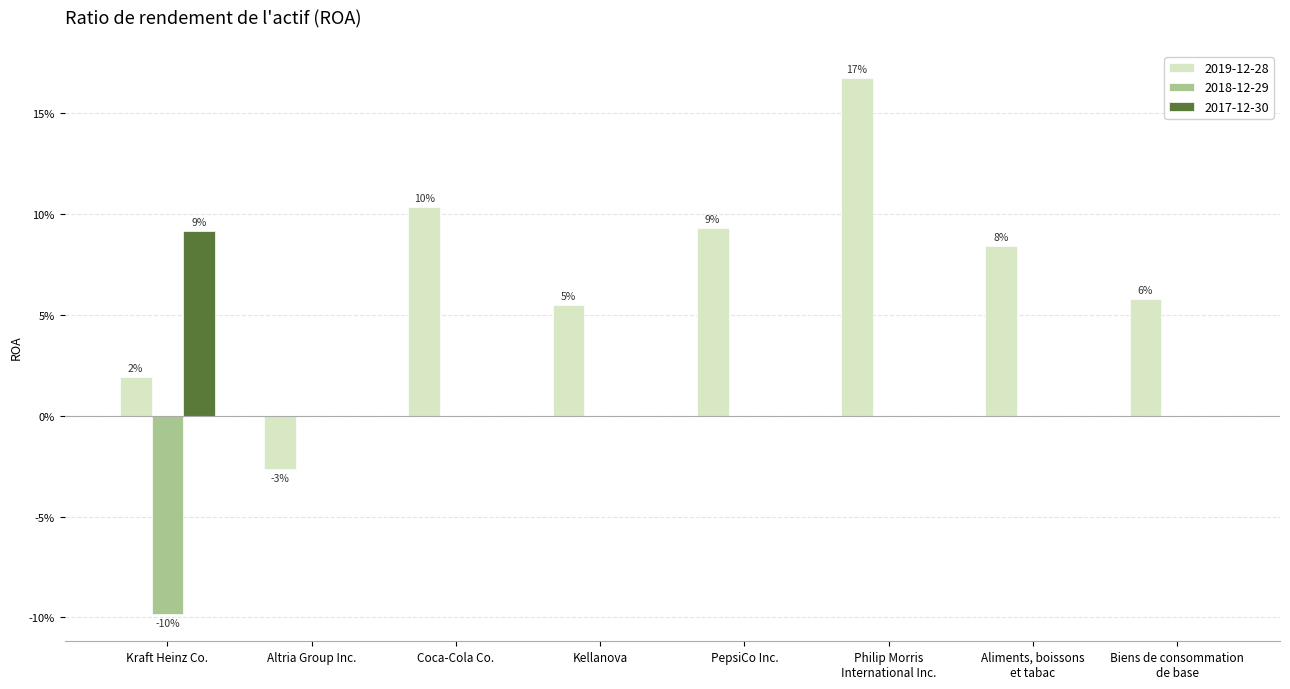

Are the bars grouped side by side (vs. stacked)?

Yes